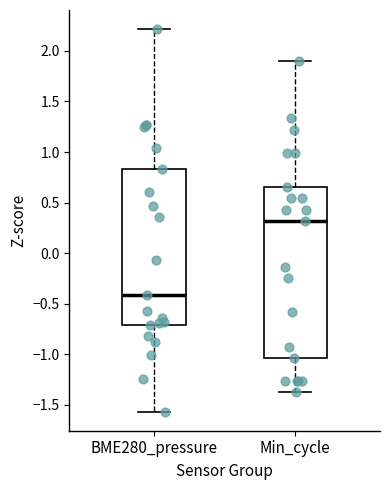

Which box has the lowest median line?

BME280_pressure